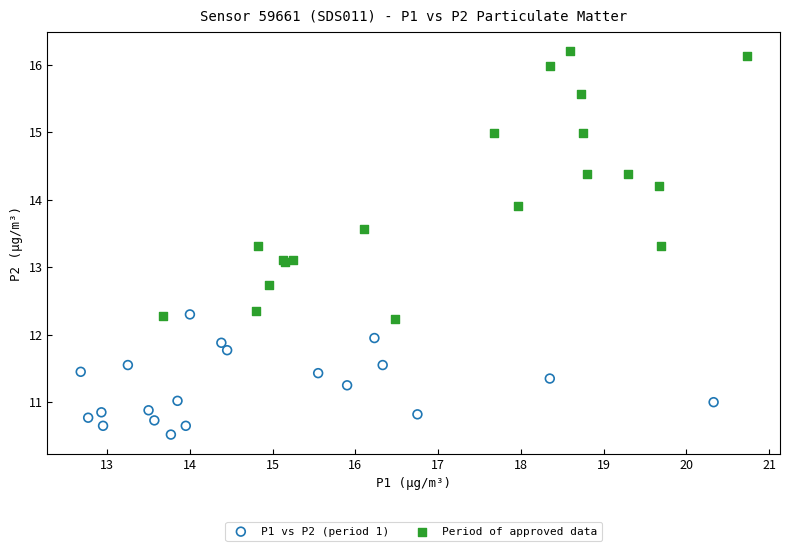

Which series has the largest Y range (max minus min)?

Period of approved data